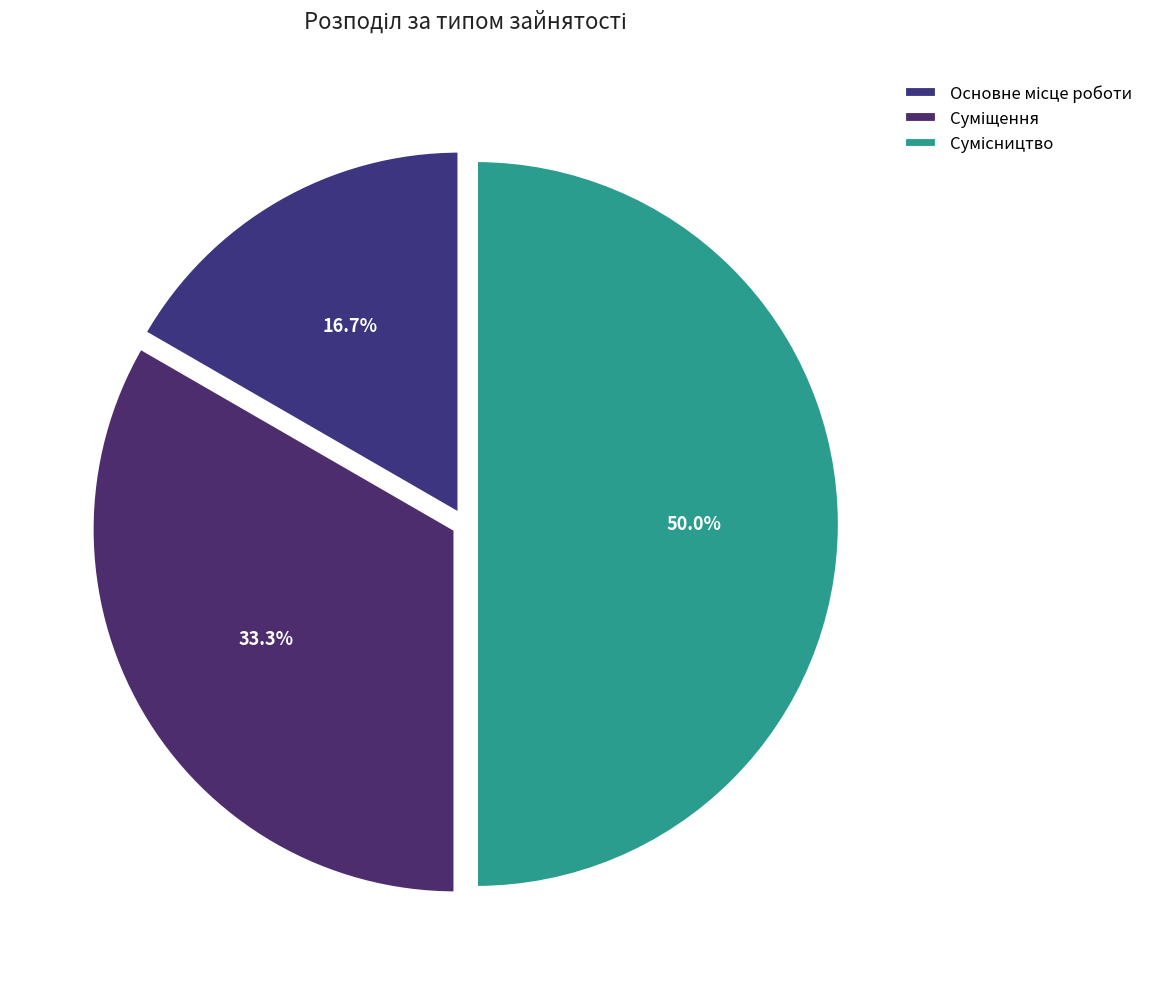

Which category has the smallest portion of the pie?

Основне місце роботи